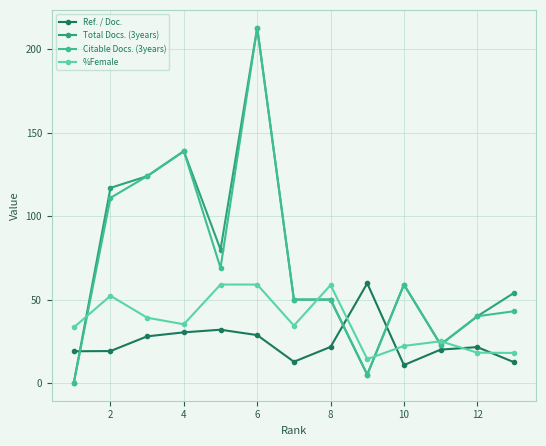

Rank the series by their maximum value, from highest to lowest.

Total Docs. (3years), Citable Docs. (3years), Ref. / Doc., %Female